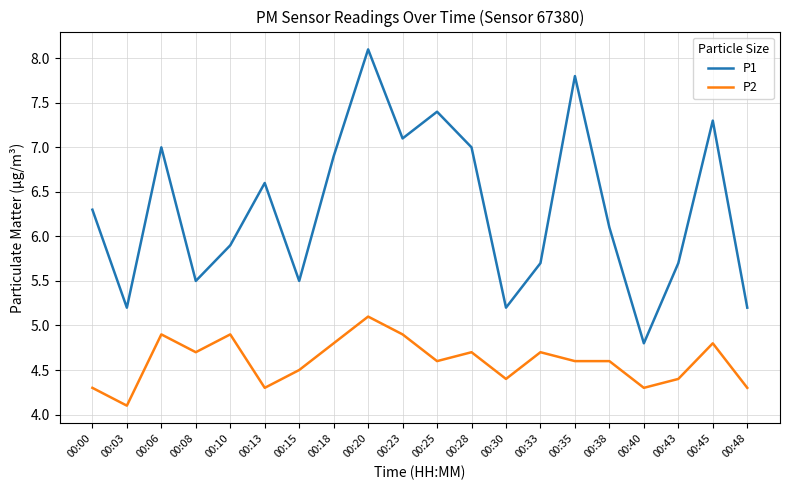

How many values in the P1 series are below 6?

9